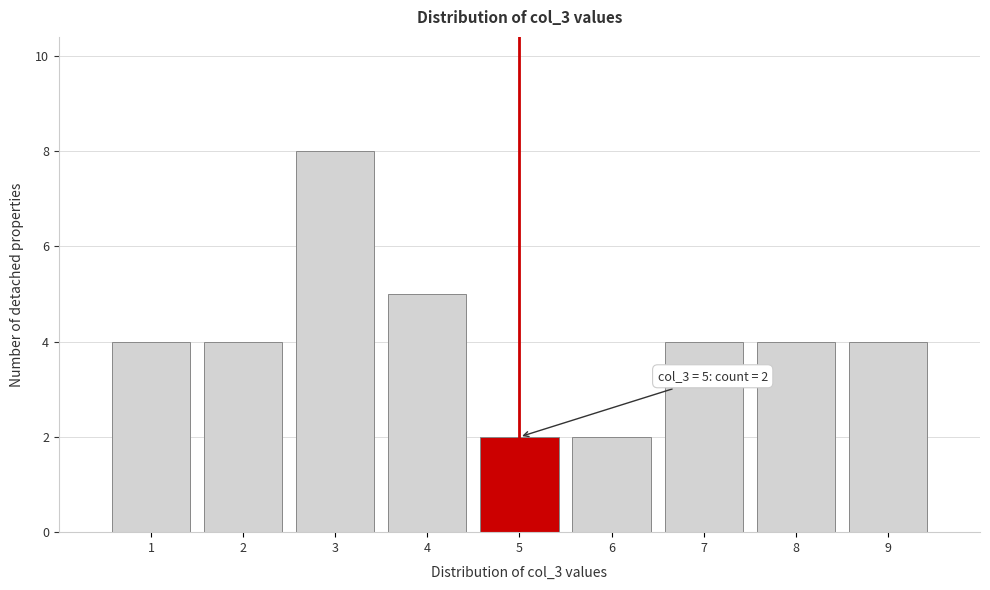

Which range on the x-axis has the tallest bar?

2.5 to 3.5